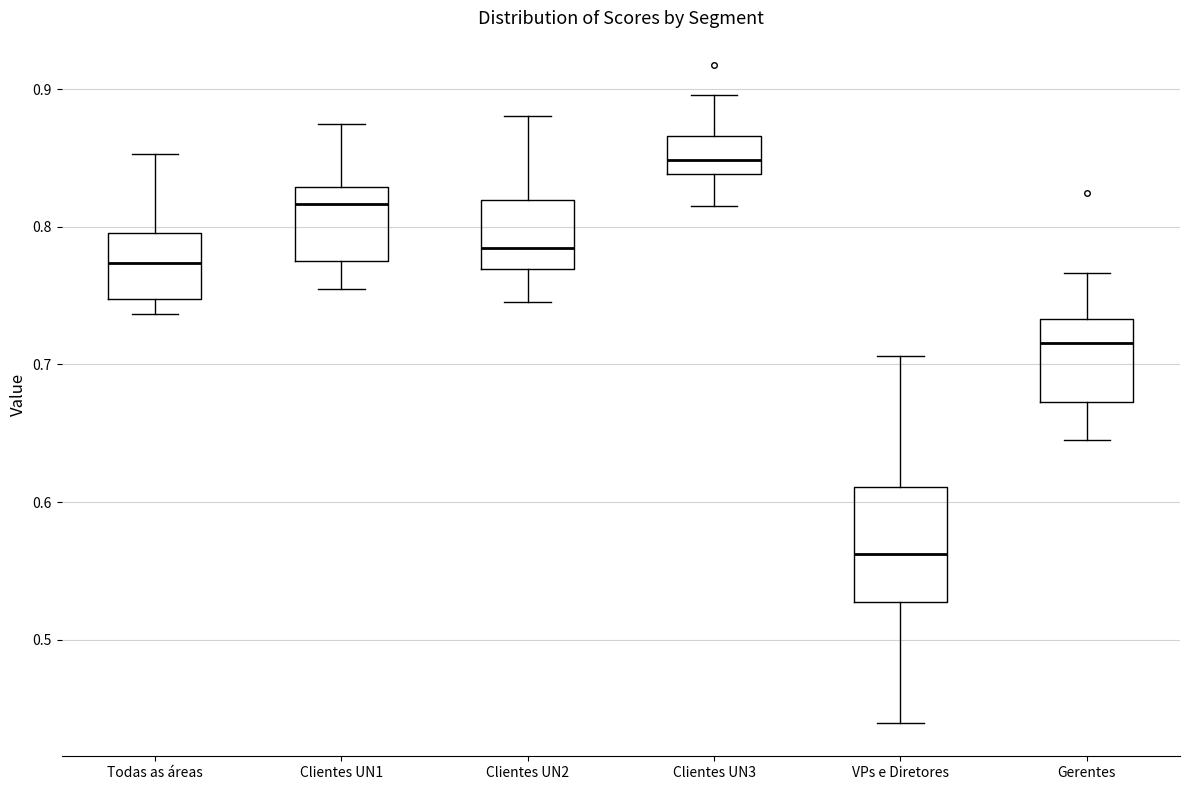

Reading left to right, transcribe this box plot: for each box, give where its median line is, the range the box spans, and where its two whiskers end, as read against the y-axis. The values are not printed on the chart, so give them approximately, as read against the axis.

Todas as áreas: median 0.77, box 0.75 to 0.80, whiskers 0.74 to 0.85
Clientes UN1: median 0.82, box 0.78 to 0.83, whiskers 0.75 to 0.87
Clientes UN2: median 0.78, box 0.77 to 0.82, whiskers 0.75 to 0.88
Clientes UN3: median 0.85, box 0.84 to 0.87, whiskers 0.82 to 0.90
VPs e Diretores: median 0.56, box 0.53 to 0.61, whiskers 0.44 to 0.71
Gerentes: median 0.72, box 0.67 to 0.73, whiskers 0.65 to 0.77